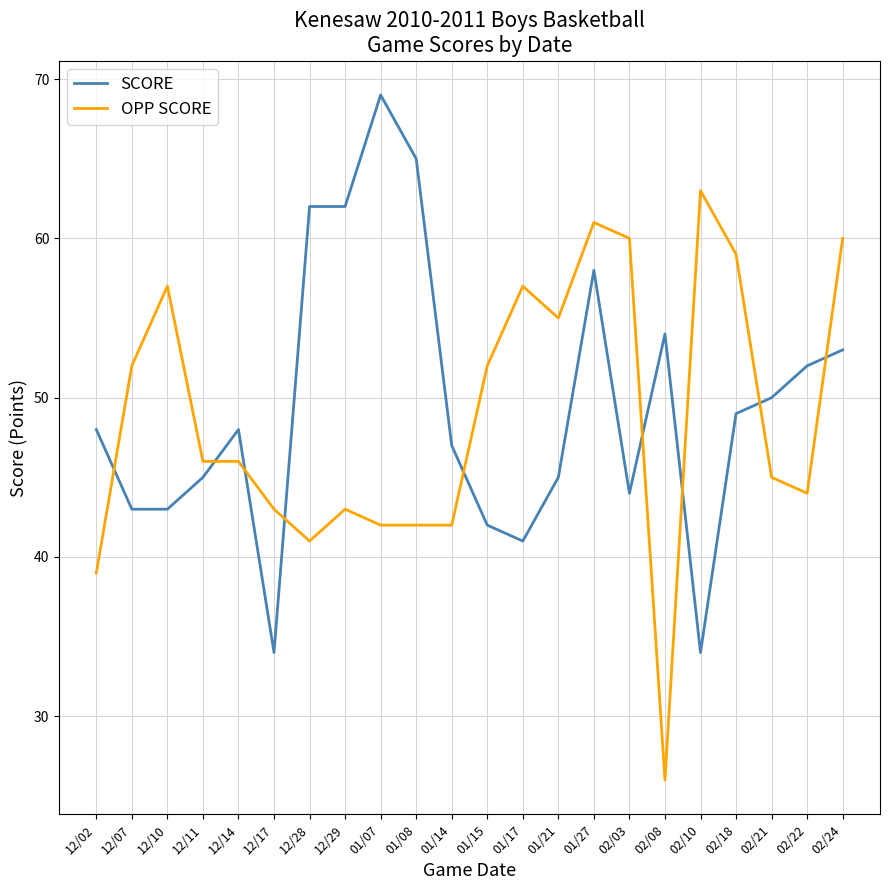

What is the difference between the maximum and minimum values in the SCORE series?

35